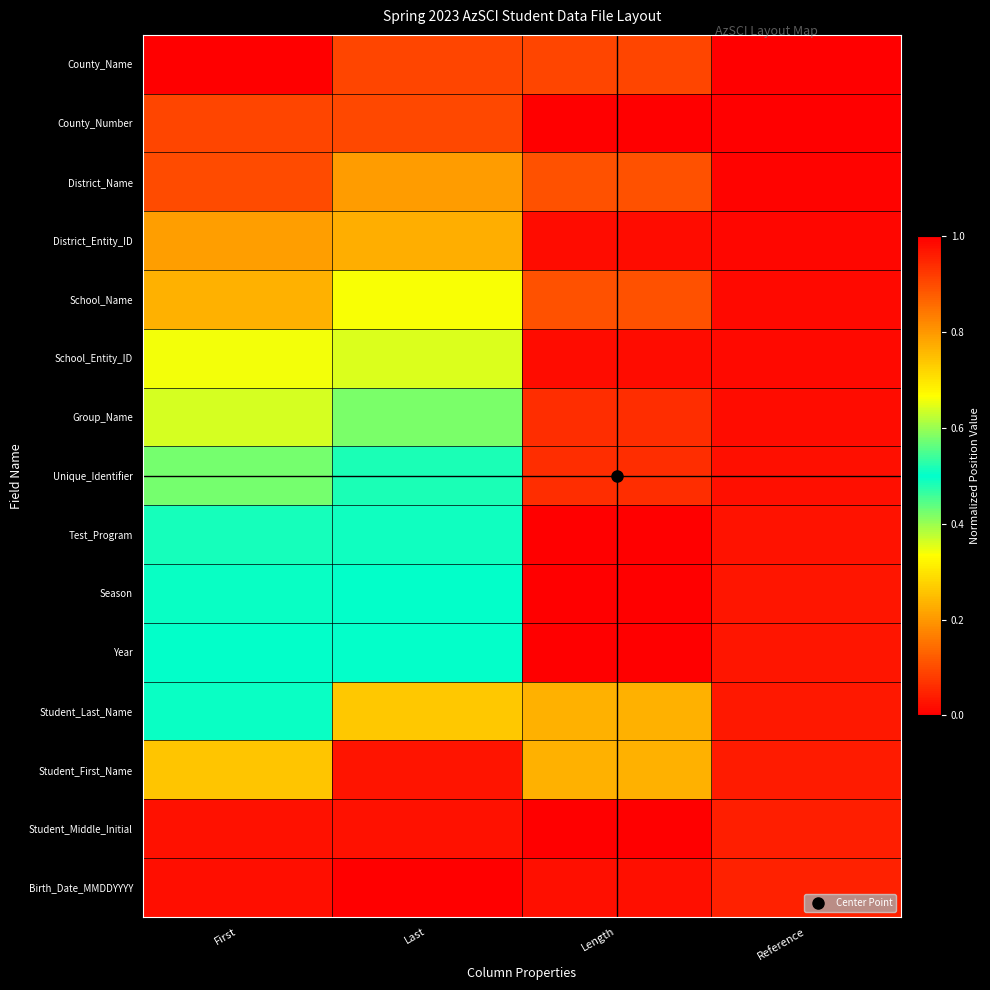

Which label corresponds to the smallest value in the chart?

First